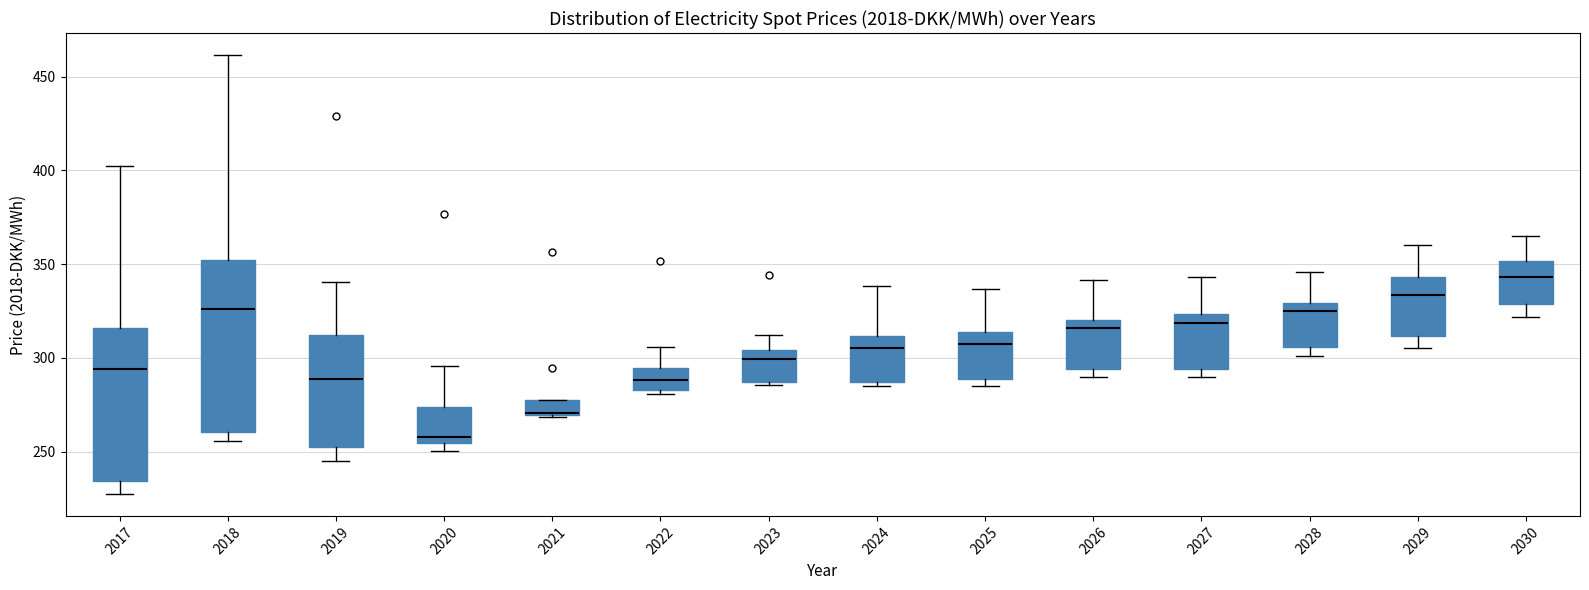

Reading left to right, read every box against the y-axis: the position of its median line, the range the box covers, and the ends of its whiskers. The values are not printed on the chart, so give them approximately, as read against the axis.

2017: median 295, box 235 to 315, whiskers 225 to 400
2018: median 325, box 260 to 350, whiskers 255 to 460
2019: median 290, box 255 to 310, whiskers 245 to 340
2020: median 260, box 255 to 275, whiskers 250 to 295
2021: median 270, box 270 to 280, whiskers 270 to 280
2022: median 290, box 285 to 295, whiskers 280 to 305
2023: median 300, box 285 to 305, whiskers 285 (just below the box's lower edge) to 310
2024: median 305, box 285 to 310, whiskers 285 (just below the box's lower edge) to 340
2025: median 305, box 290 to 315, whiskers 285 to 335
2026: median 315, box 295 to 320, whiskers 290 to 340
2027: median 320, box 295 to 325, whiskers 290 to 345
2028: median 325, box 305 to 330, whiskers 300 to 345
2029: median 335, box 310 to 345, whiskers 305 to 360
2030: median 345, box 330 to 350, whiskers 320 to 365